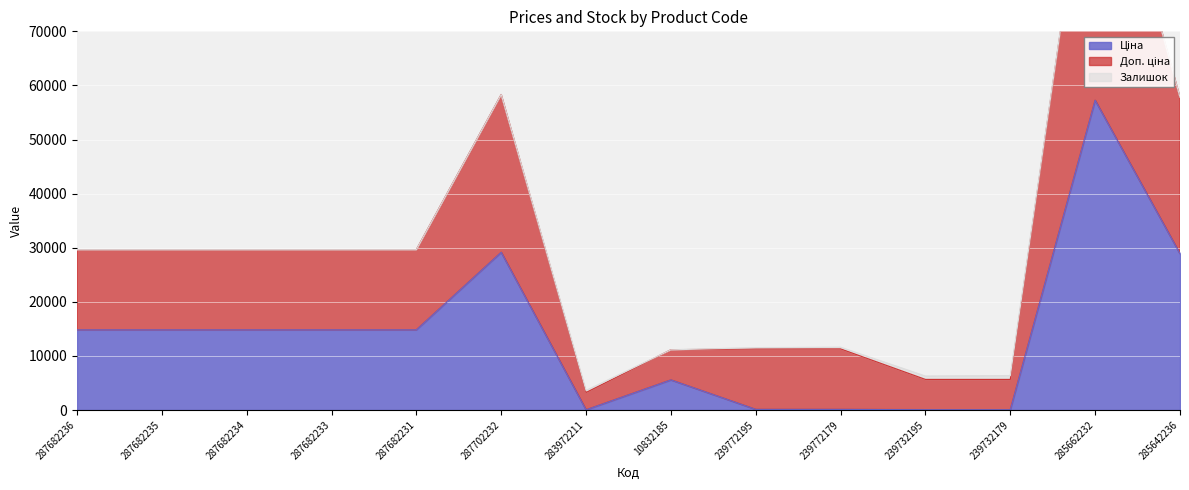

What is the label of the 1st point from the right?

285642236